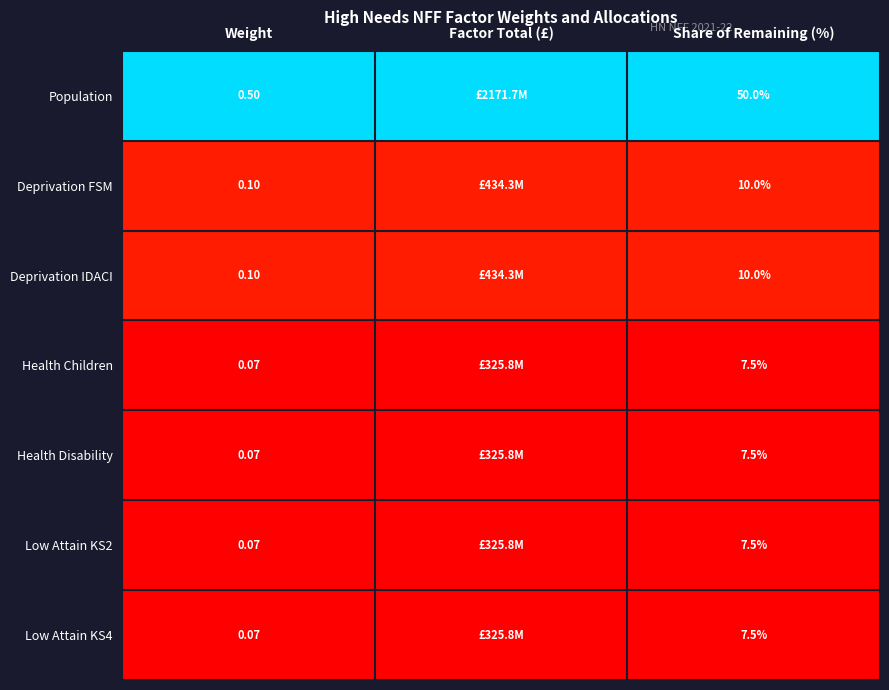

Which series changed the most between Weight and Share of Remaining (%)?

Population